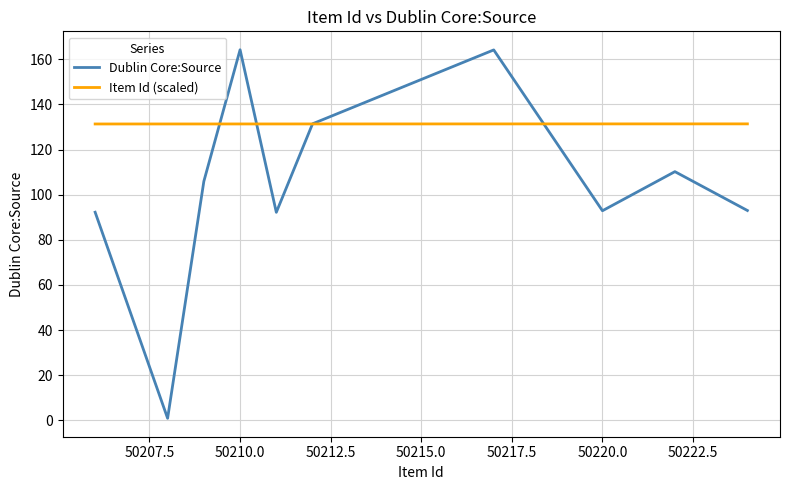

List the series in order of their peak value, lowest first.

Item Id (scaled), Dublin Core:Source